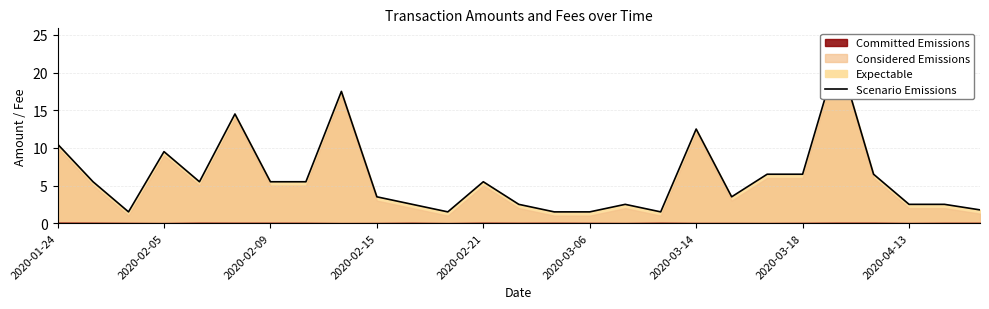

Does the chart display data point markers on the line(s)?

No